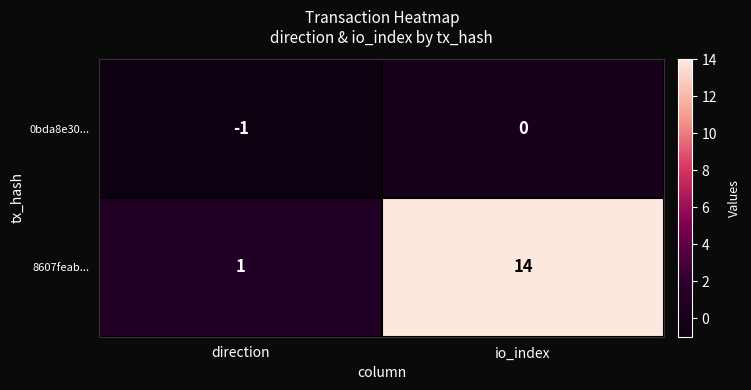

How many data points does each series have?

2